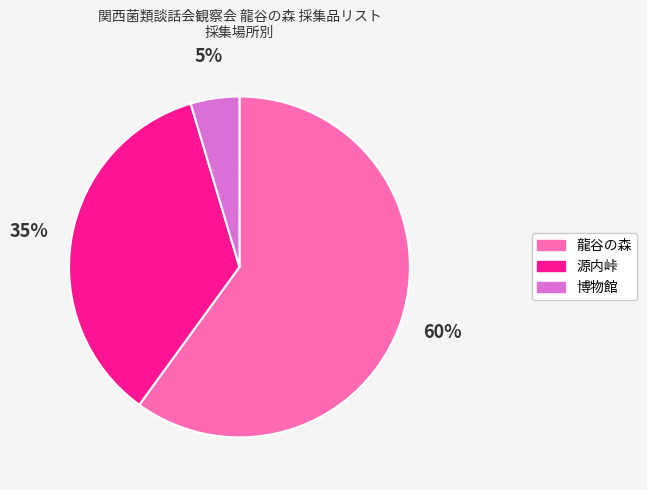

Combined, do 源内峠 and 博物館 account for over 50%?

No